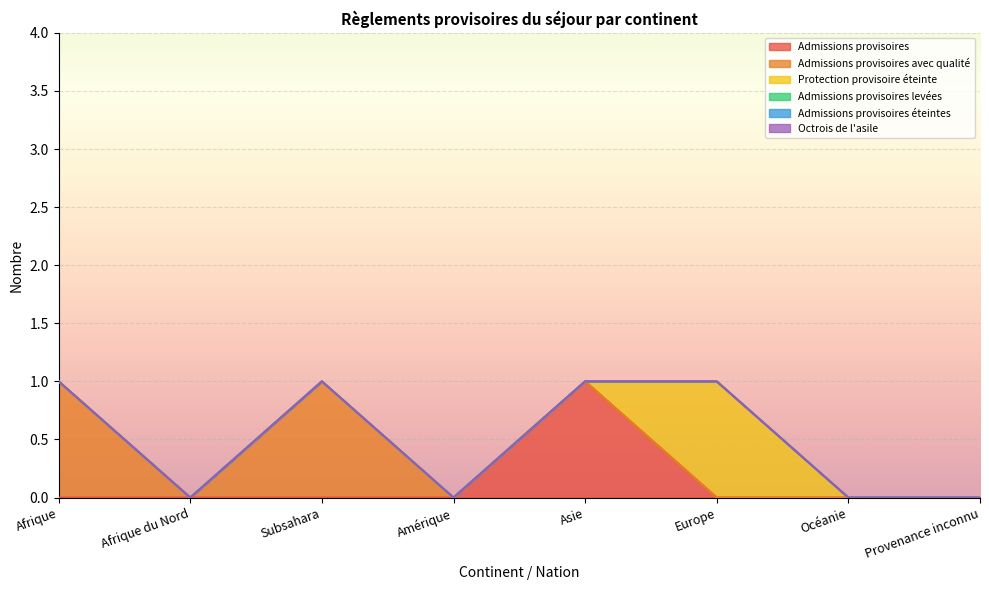

Which series has the largest range (max minus min)?

Admissions provisoires